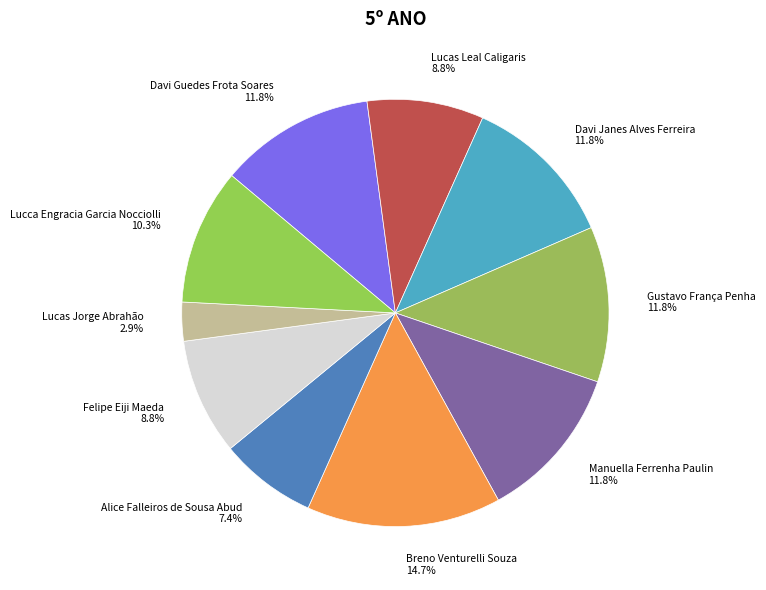

To the nearest percent, what percentage of the pie is Davi Guedes Frota Soares?

12%